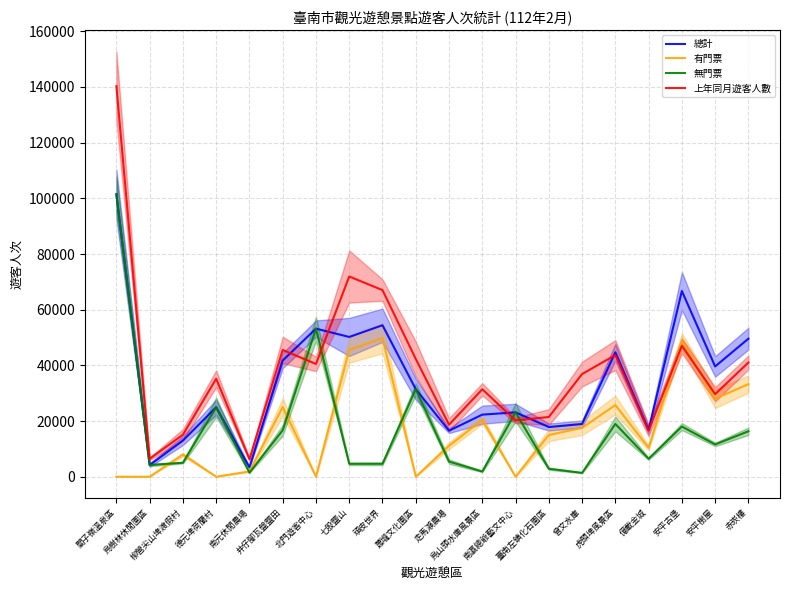

What value does the 上年同月遊客人數 series have at 安平樹屋, to the nearest 50?

29650